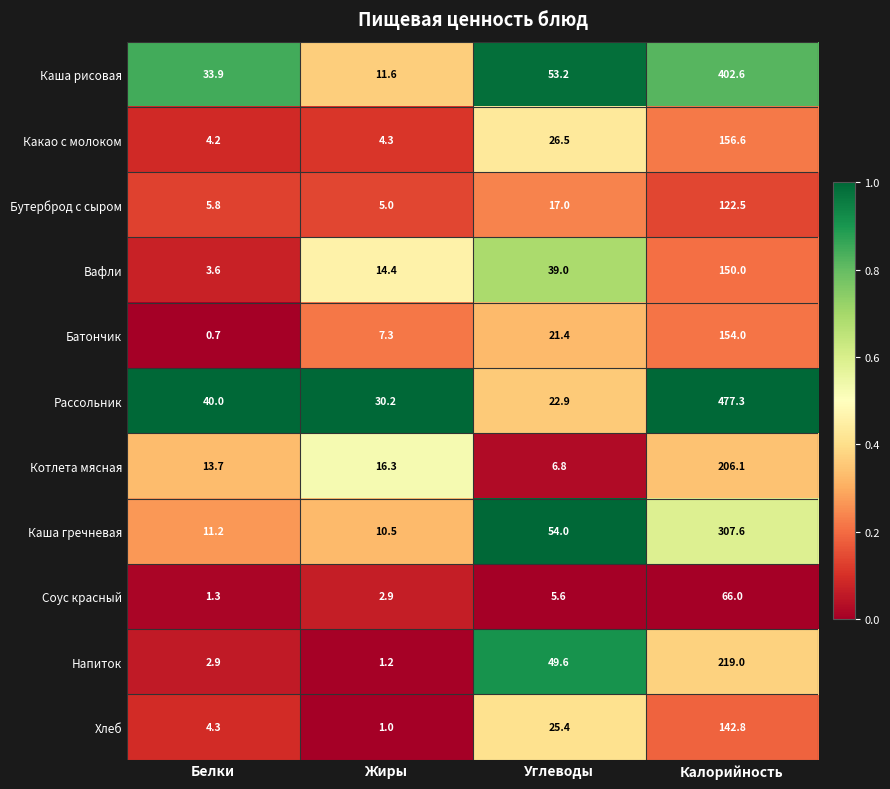

At Жиры, list the series in order from smallest to largest.

Хлеб, Напиток, Соус красный, Какао с молоком, Бутерброд с сыром, Батончик, Каша гречневая, Каша рисовая, Вафли, Котлета мясная, Рассольник